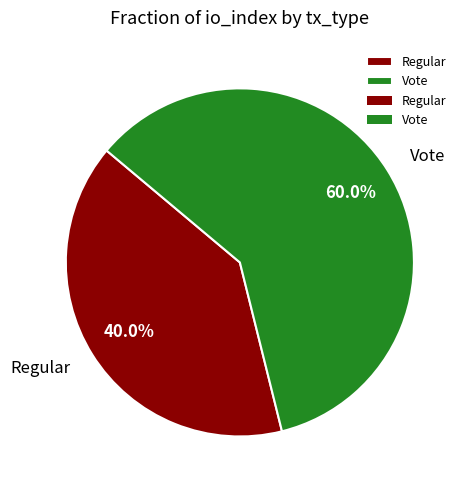

How many segments does this pie chart have?

2